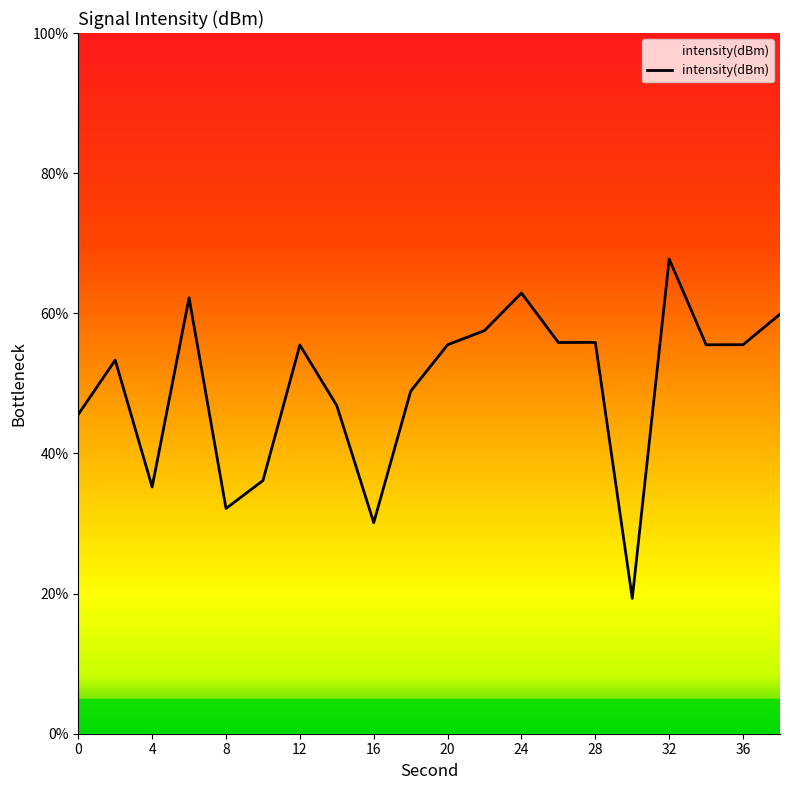

What is the maximum value shown in the chart?

67.7